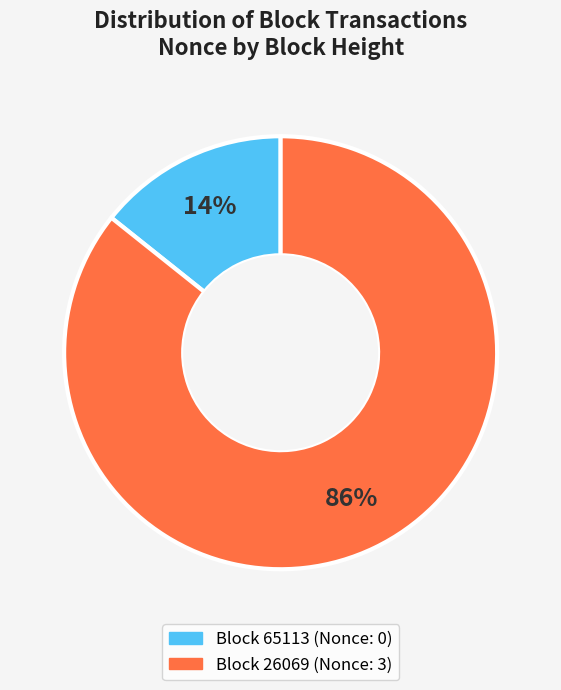

To the nearest percent, what is the average slice percentage?

50%